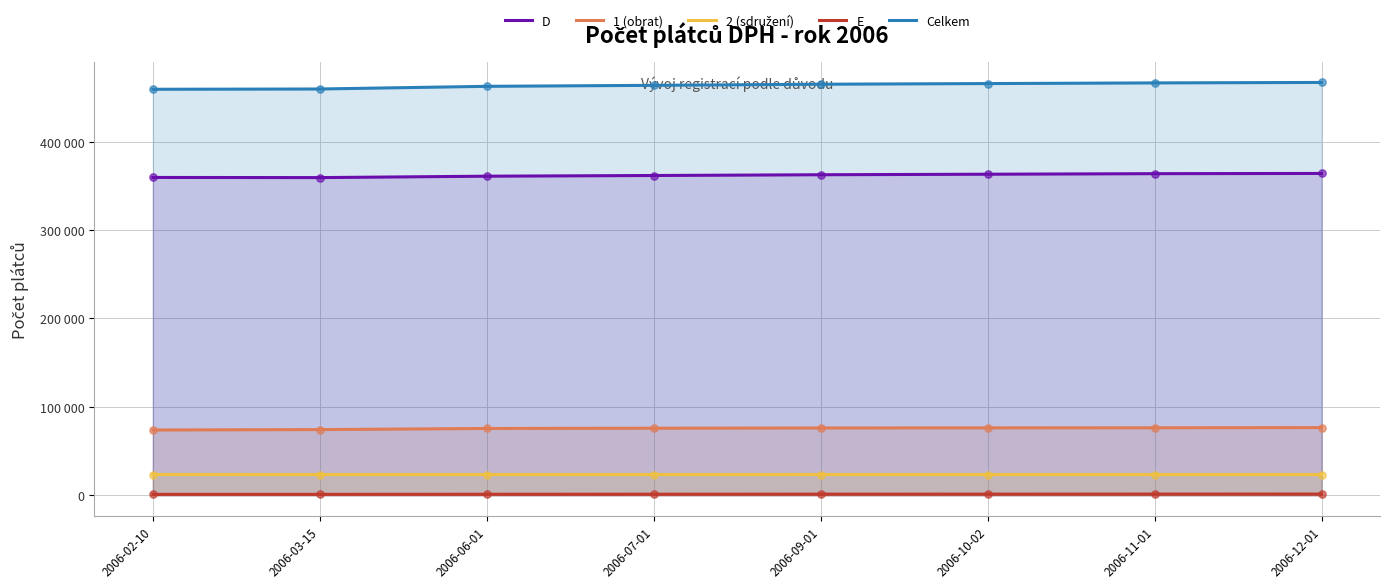

At how many categories does at least one series exceed 11695?

8